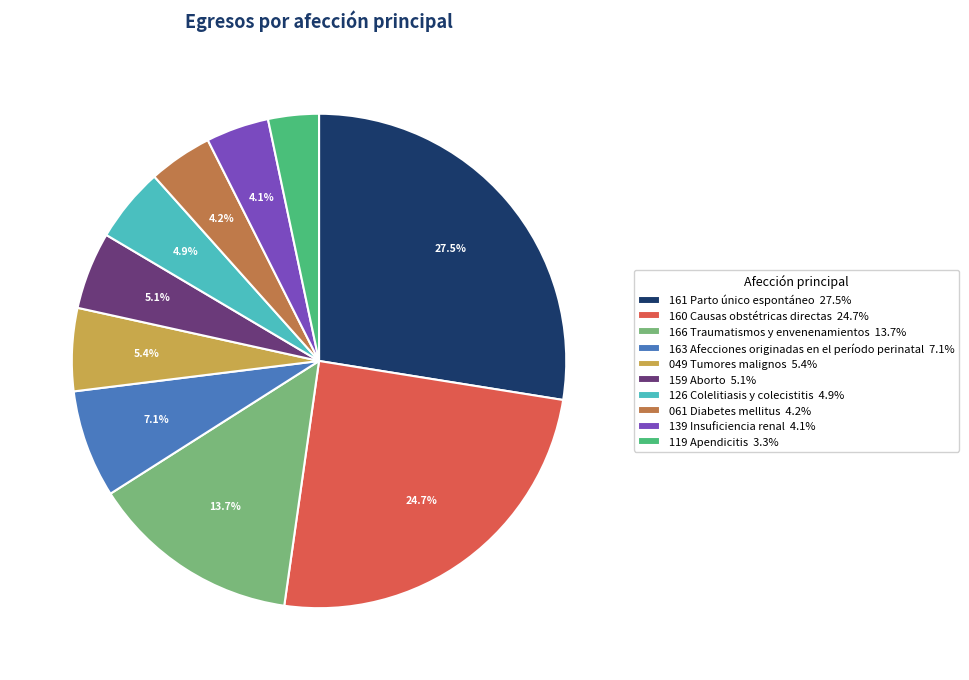

Is it true that 159 Aborto is 5% of the pie?

True